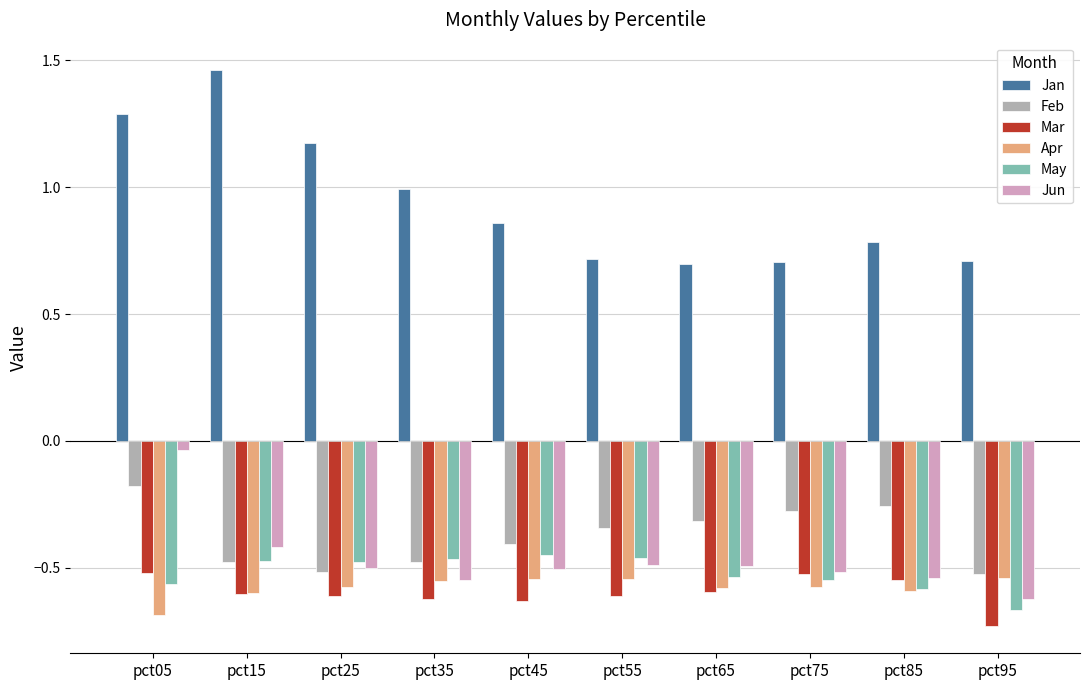

What is the highest value of the Feb series?

-0.2